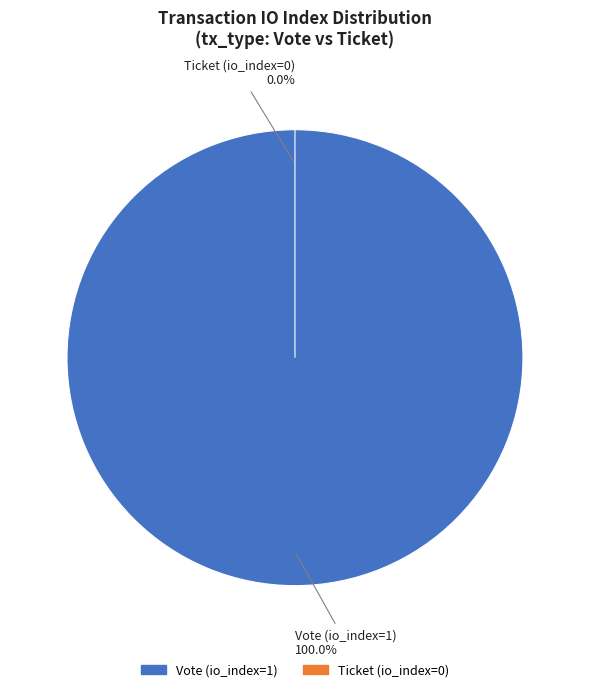

To the nearest percent, what is the difference between the largest and smallest slice percentages?

100%